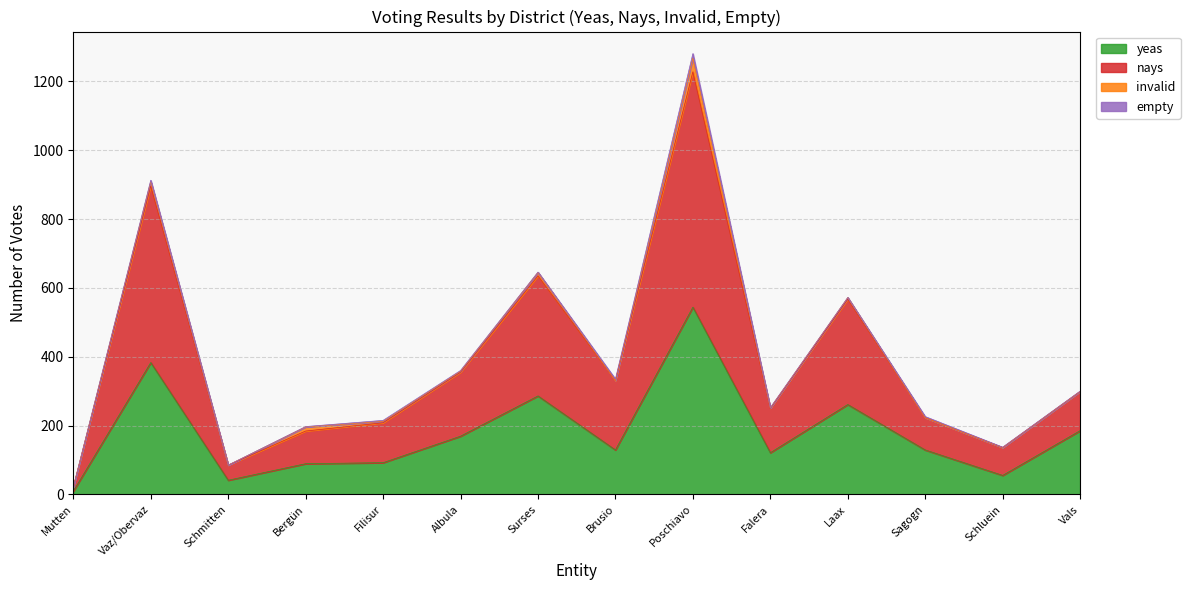

Which category has the highest value in the yeas series?

Poschiavo